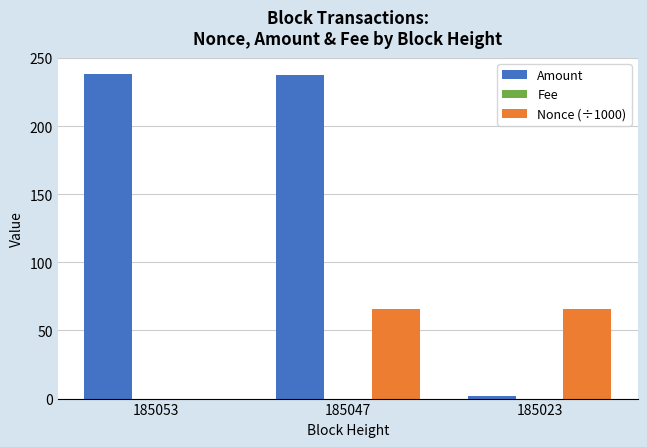

Which series has the largest total across all categories?

Amount